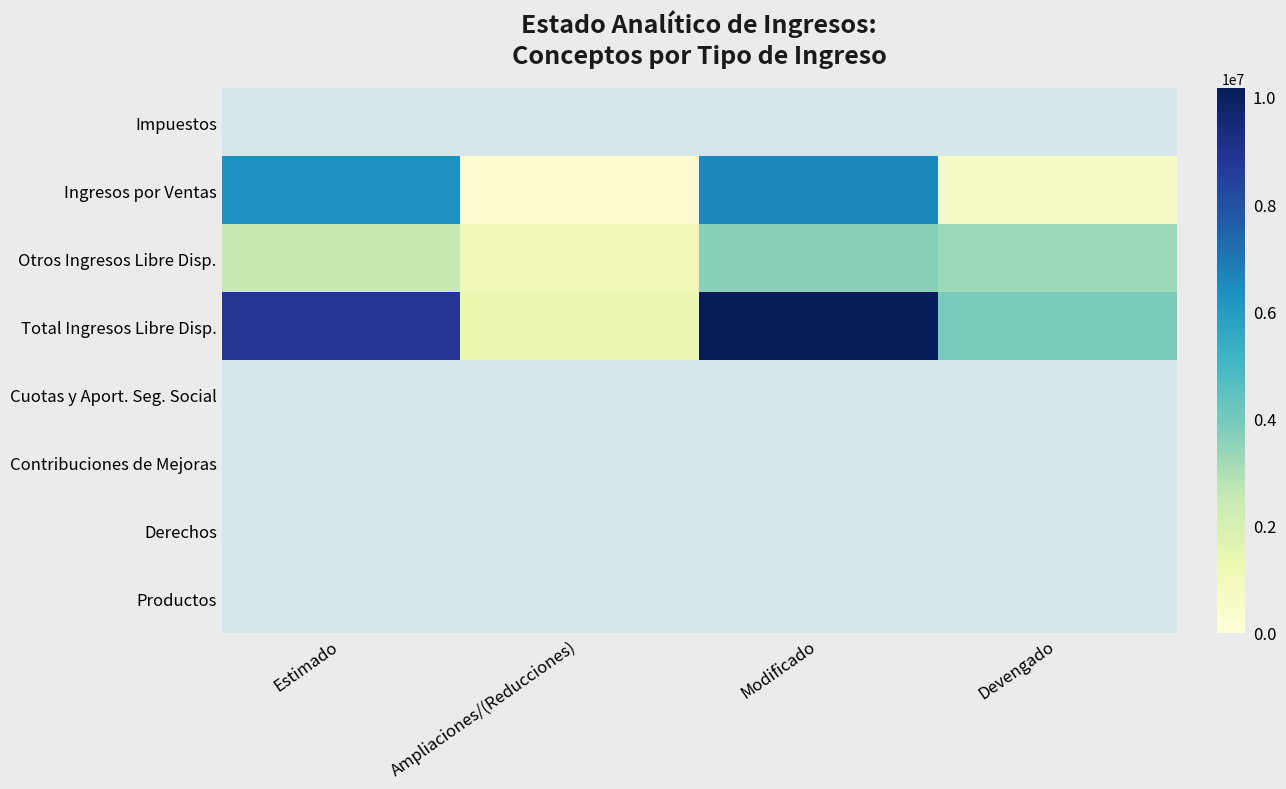

What is the difference between the Ingresos por Ventas values at Ampliaciones/(Reducciones) and Modificado?

6305415.0